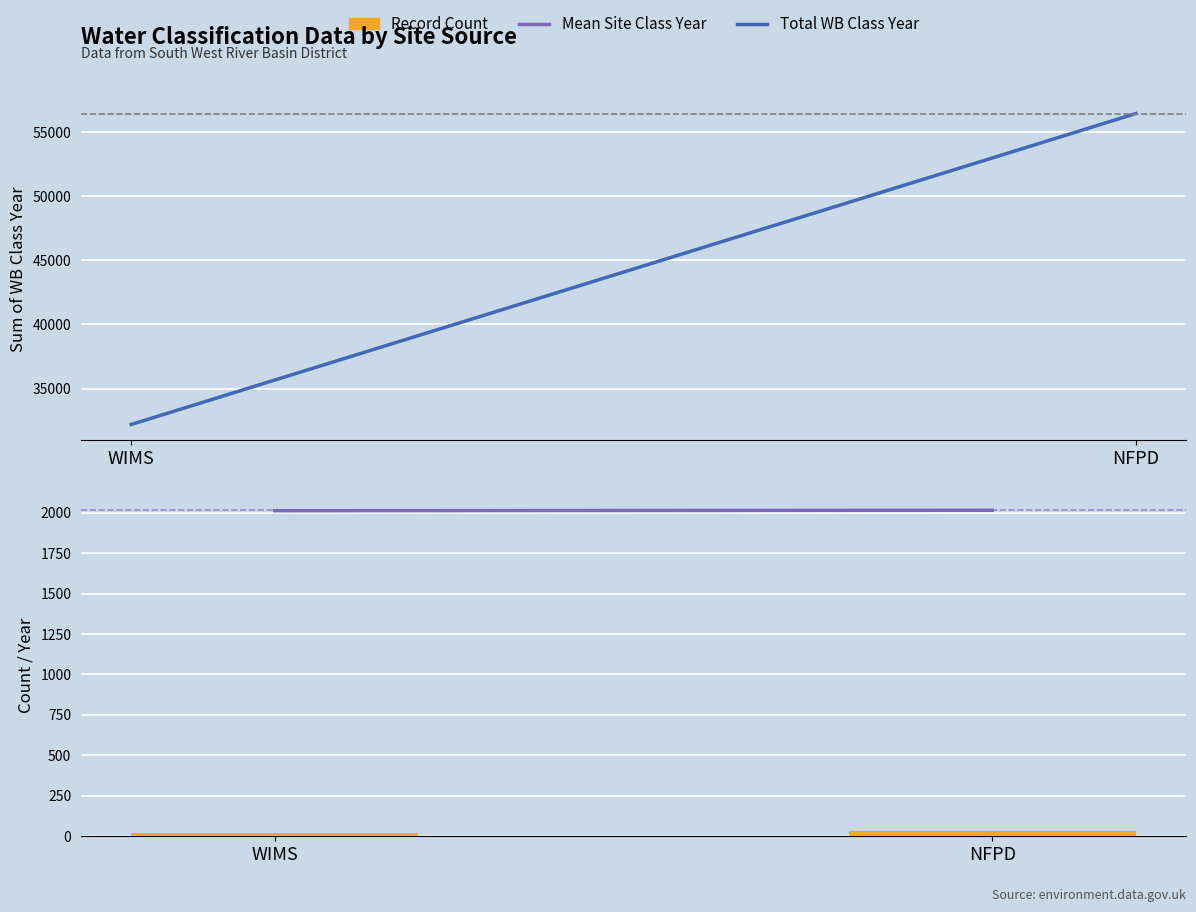

Count the number of categories in the chart.

2